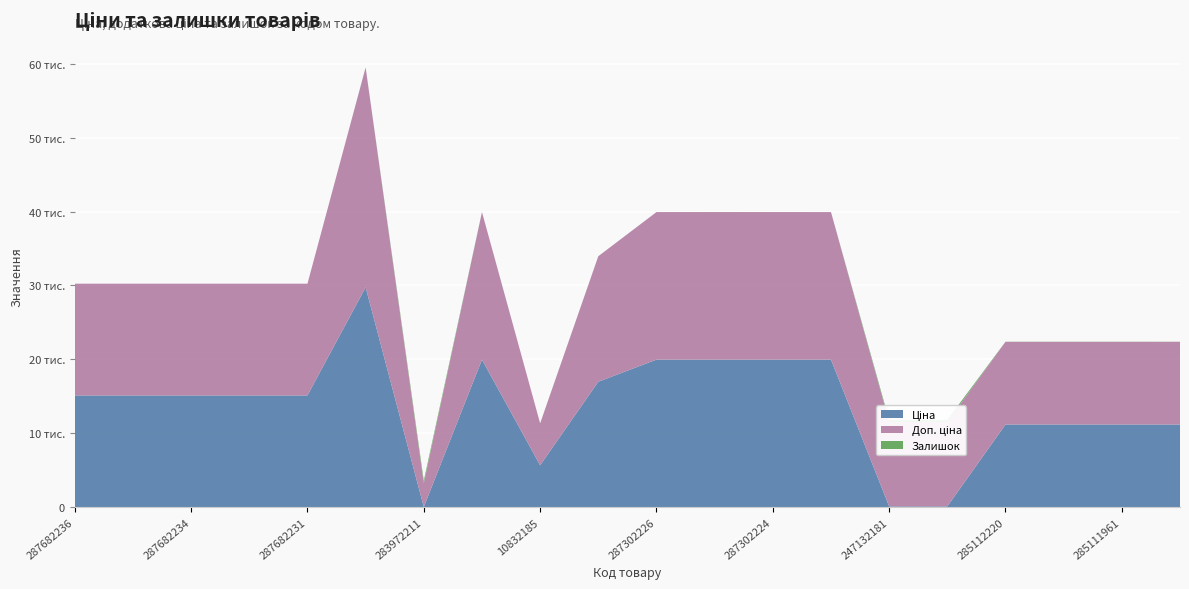

Reading left to right, list all the values displayed in this chart.

Ціна: 15120.0	15120.0	15120.0	15120.0	15120.0	29747.2	32.0	19964.2	5673.8	16976.3	19964.2	19964.2	19964.2	19964.2	114.1	114.1	11188.2	11188.2	11188.2	11188.2
Доп. ціна: 15120.0	15120.0	15120.0	15120.0	15120.0	29747.2	3205.0	19964.2	5673.8	16976.3	19964.2	19964.2	19964.2	19964.2	11410.0	11410.0	11188.2	11188.2	11188.2	11188.2
Залишок: 0.0	0.0	0.0	0.0	0.0	0.0	360.0	5.0	2.0	4.0	1.0	5.0	3.0	0.0	260.0	288.0	17.0	17.0	17.0	15.0